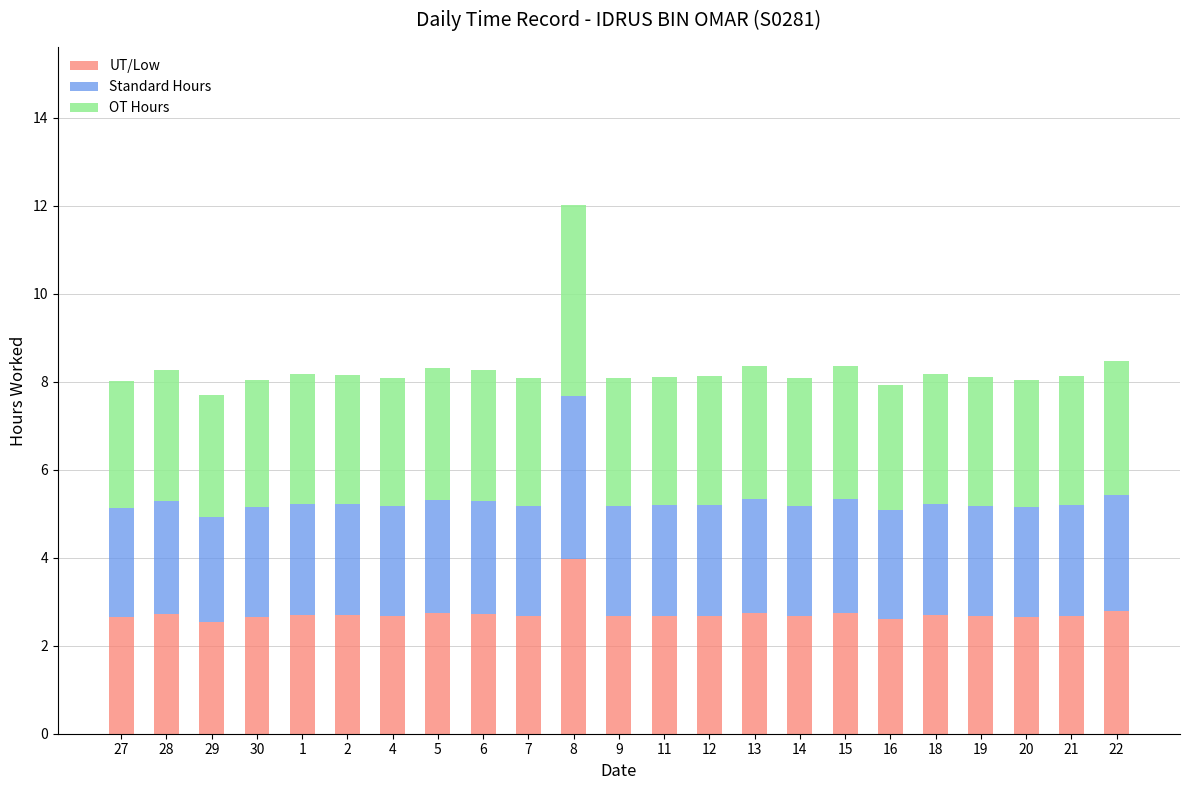

What is the average value of the UT/Low series?

2.7